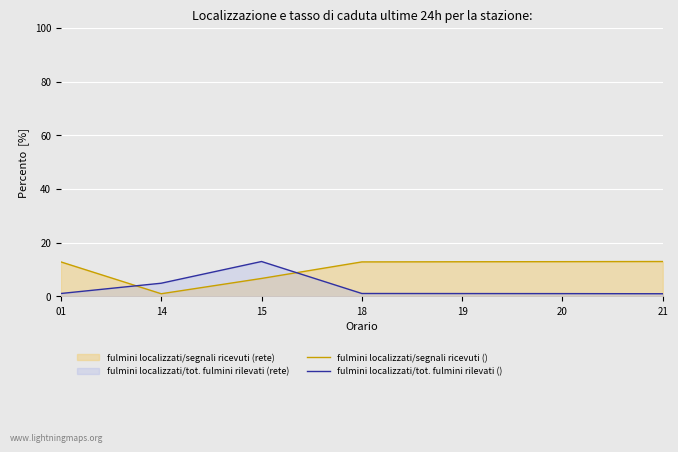

Between 14 and 15, which series saw the biggest shift?

fulmini localizzati/tot. fulmini rilevati ()